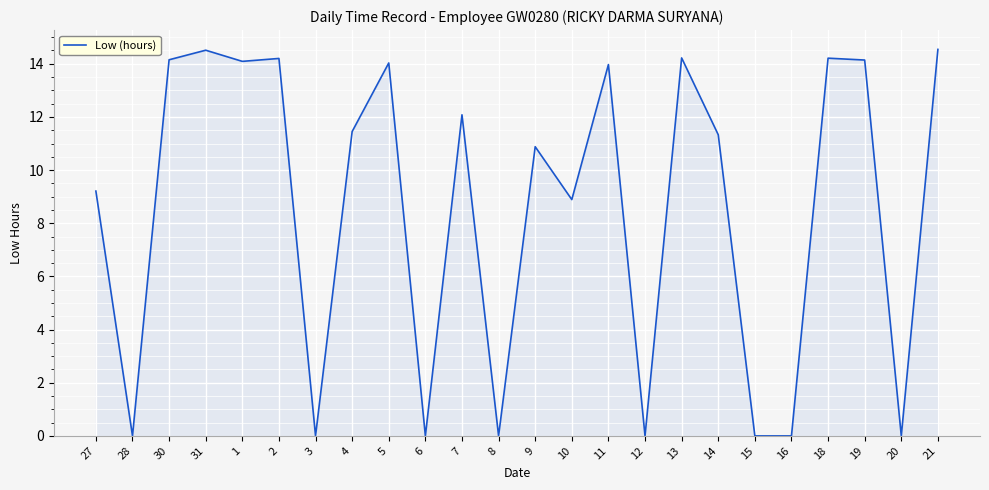

What is the ratio of the value at 5 to the value at 30?

1.0